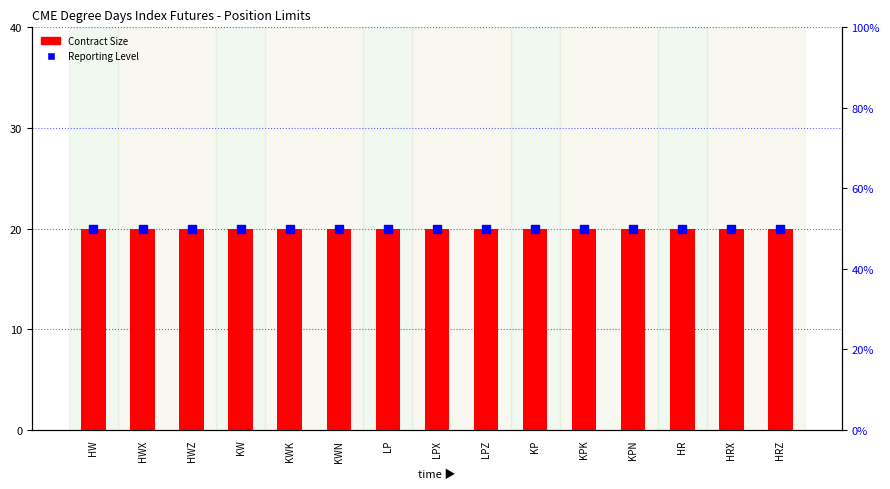

Which series has the widest spread of Y values?

Contract Size